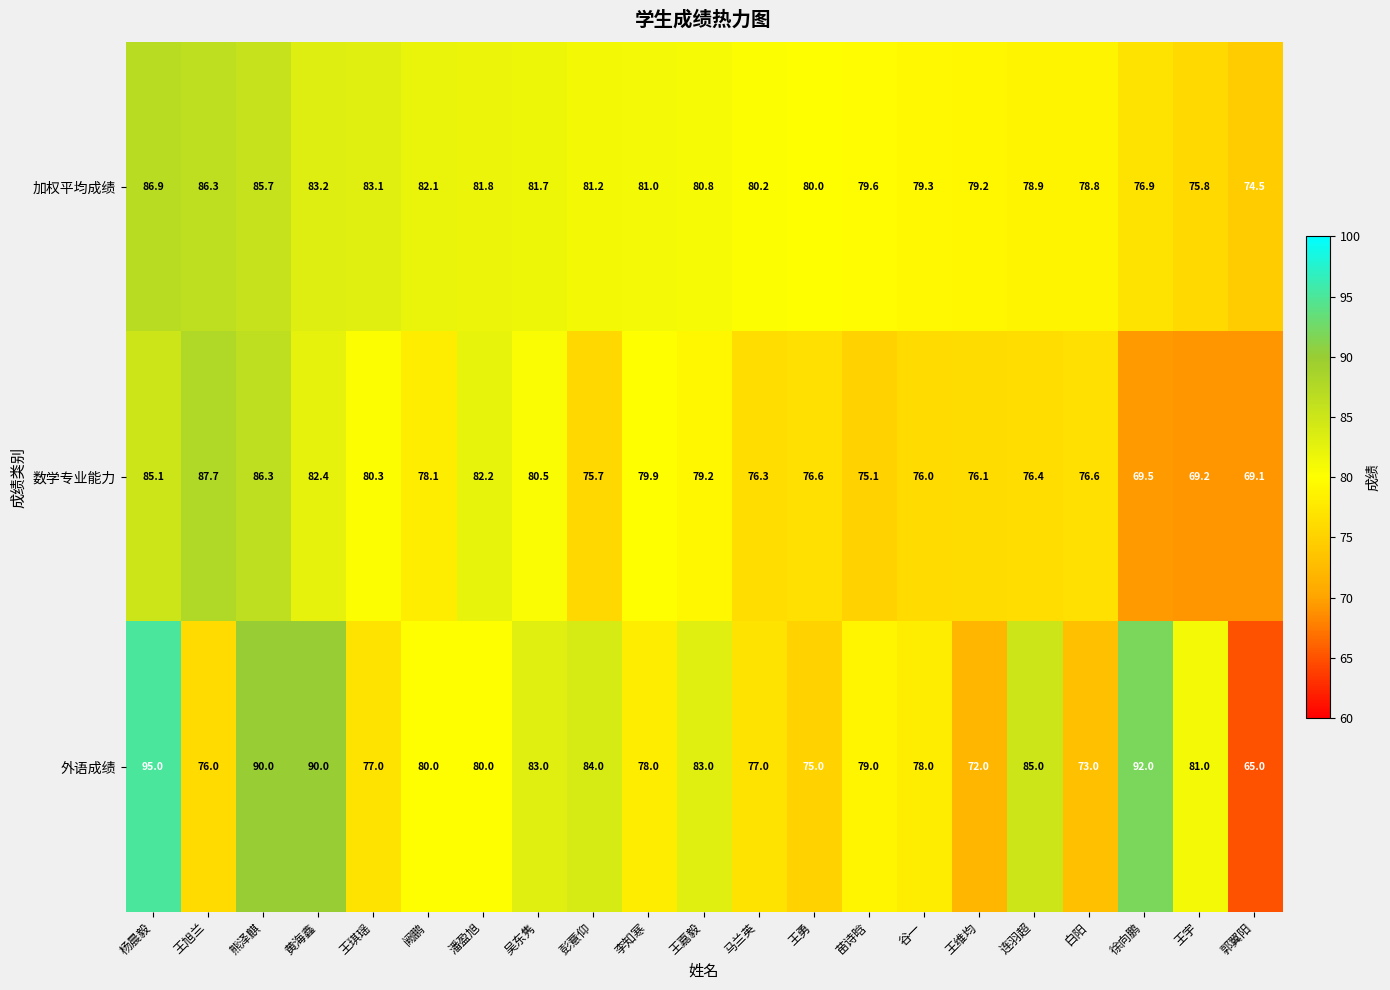

What is the sum of the 外语成绩 values at 谷一 and 连羽超?

163.0